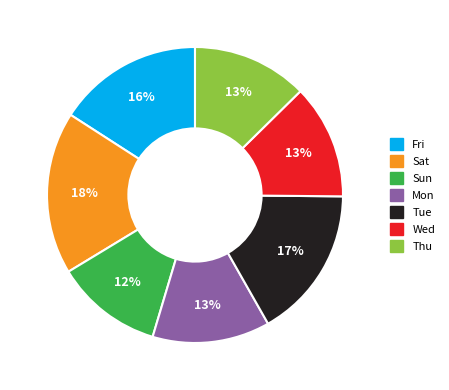

Does any single category account for the majority?

No